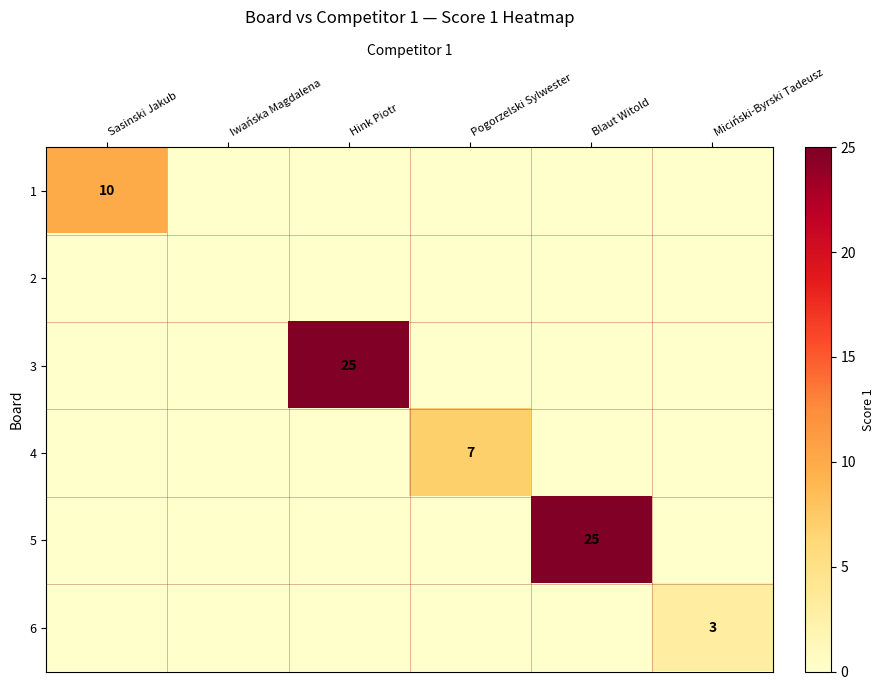

How many positive values does the 4 series have?

1